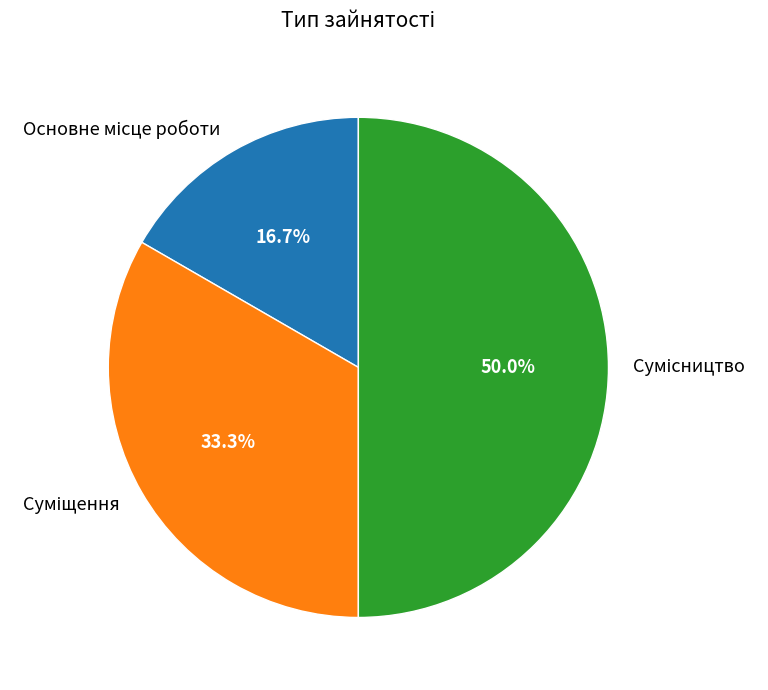

Count the number of slices in the pie.

3